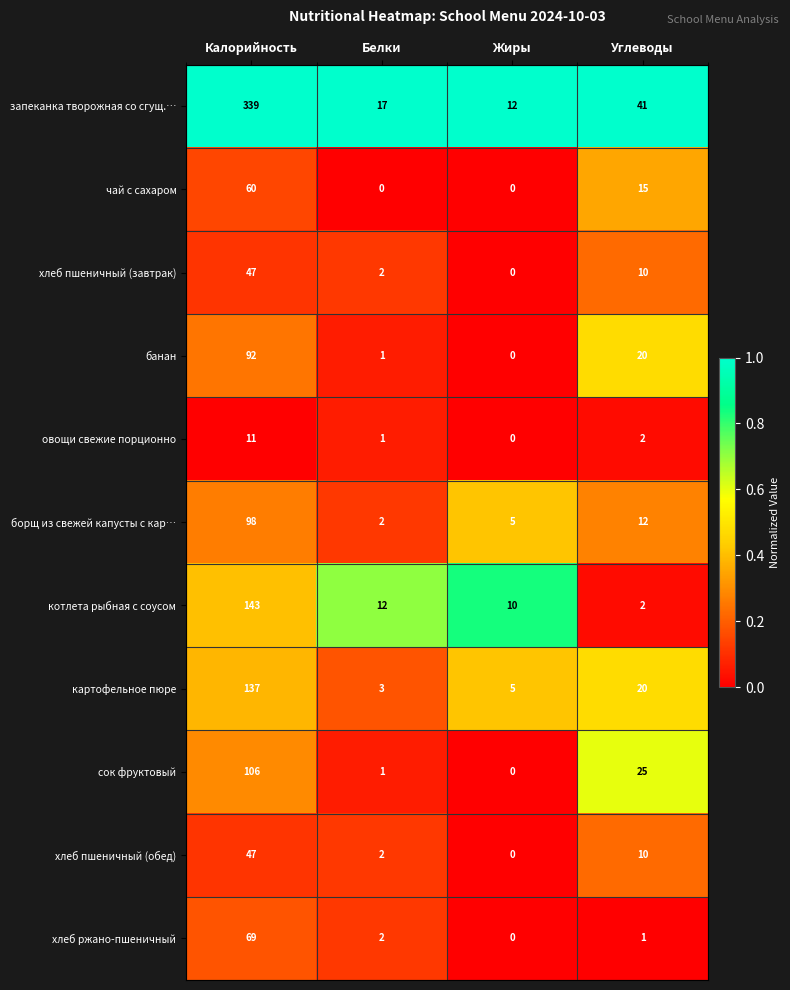

What is the total value across all series at Углеводы?

158